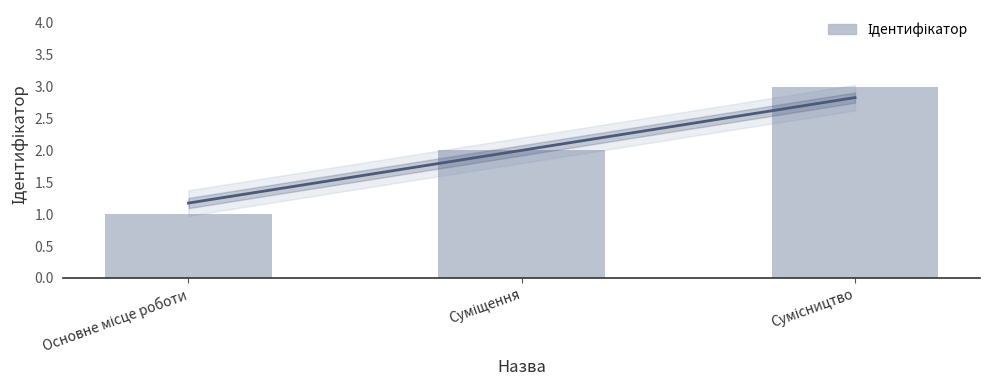

What is the label of the 2nd bar from the left?

Суміщення